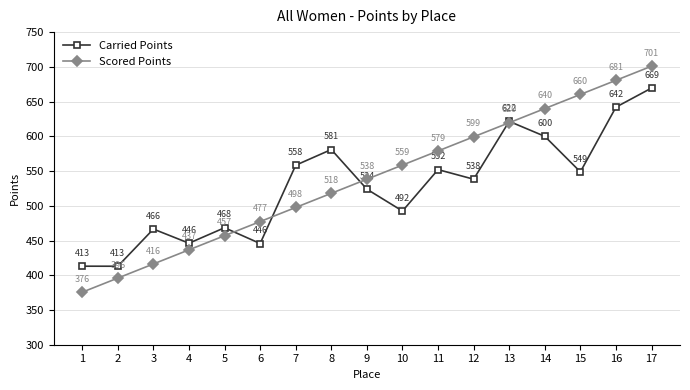

What is the sum of the Scored Points values at 10 and 17?

1259.6